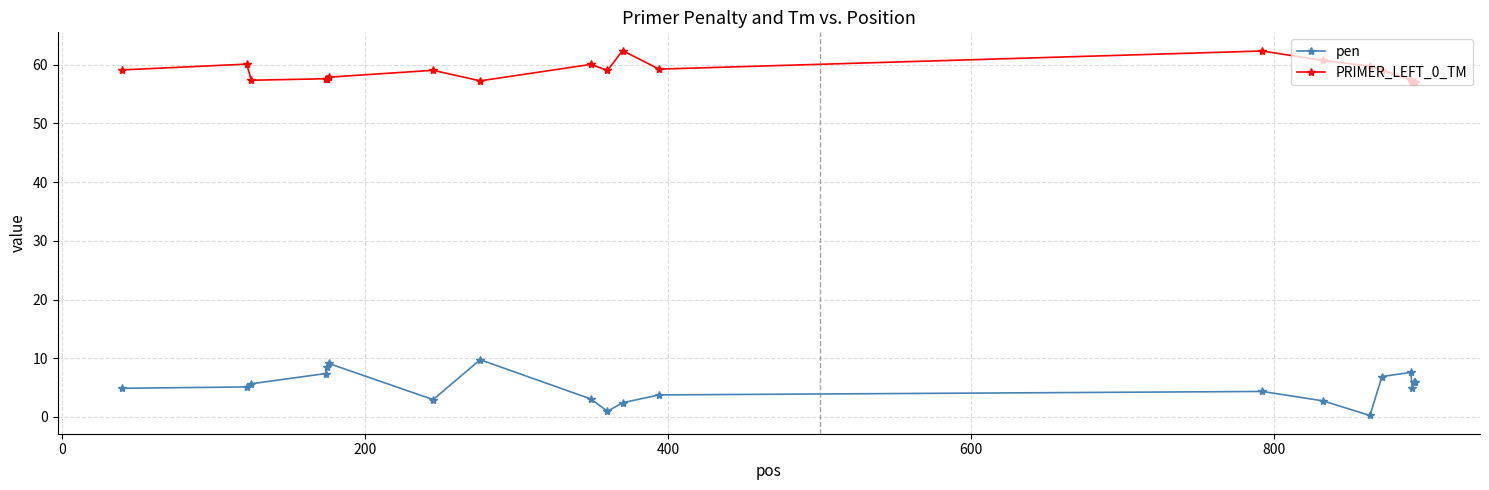

True or false: pen and PRIMER_LEFT_0_TM intersect in this chart.

False